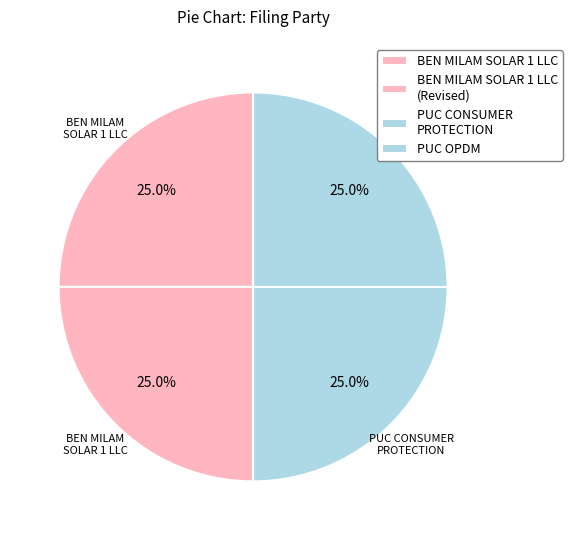

How many segments does this pie chart have?

4